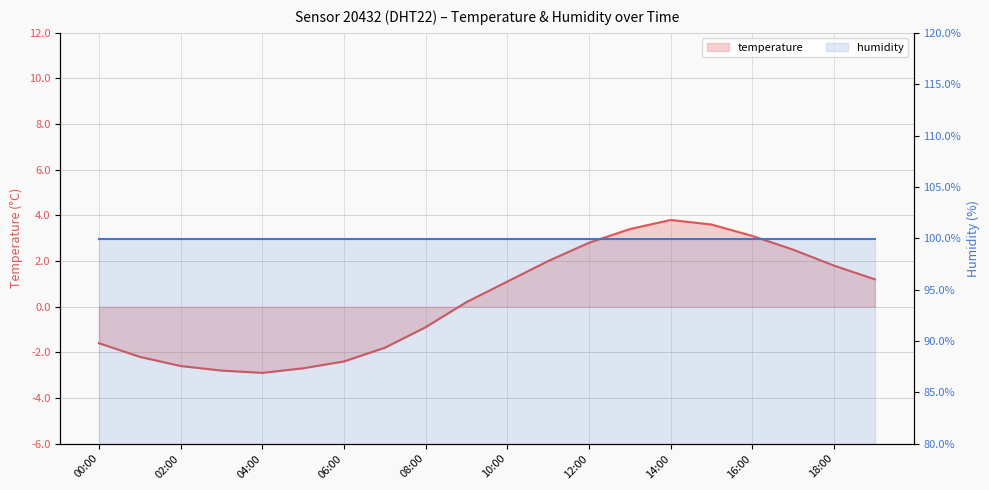

At which category is the sum across all series the highest?

14:00